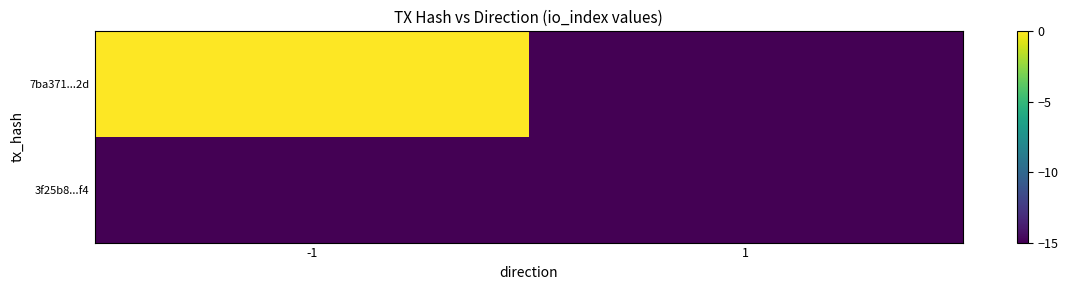

Which series has the largest range (max minus min)?

7ba371...2d